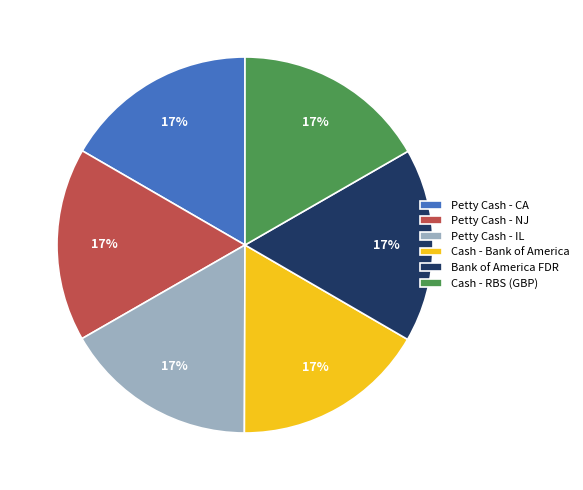

Does any single category account for the majority?

No